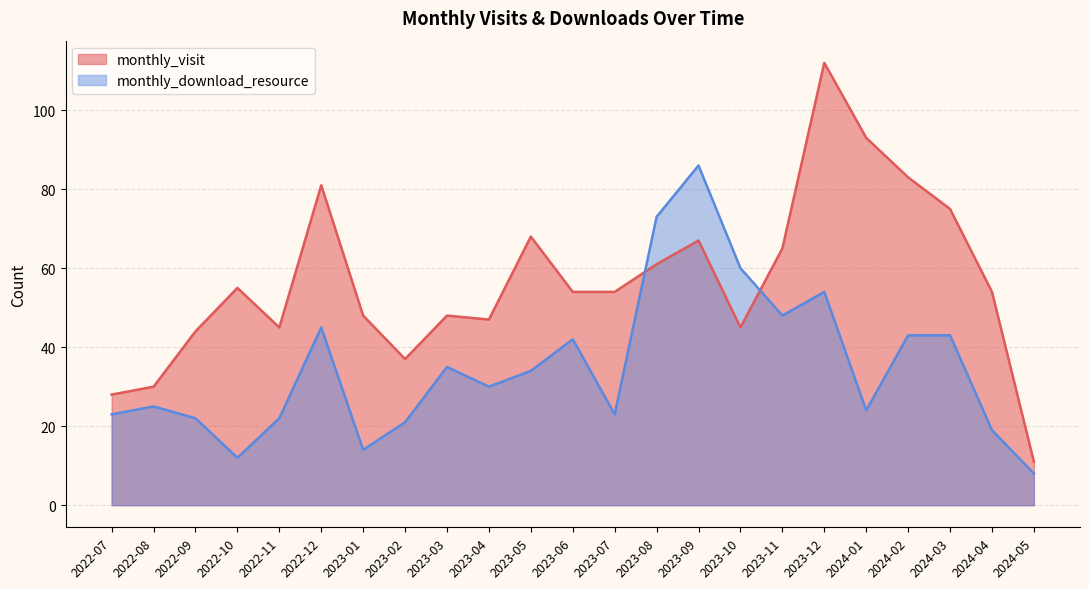

How many times do monthly_visit and monthly_download_resource cross each other?

2